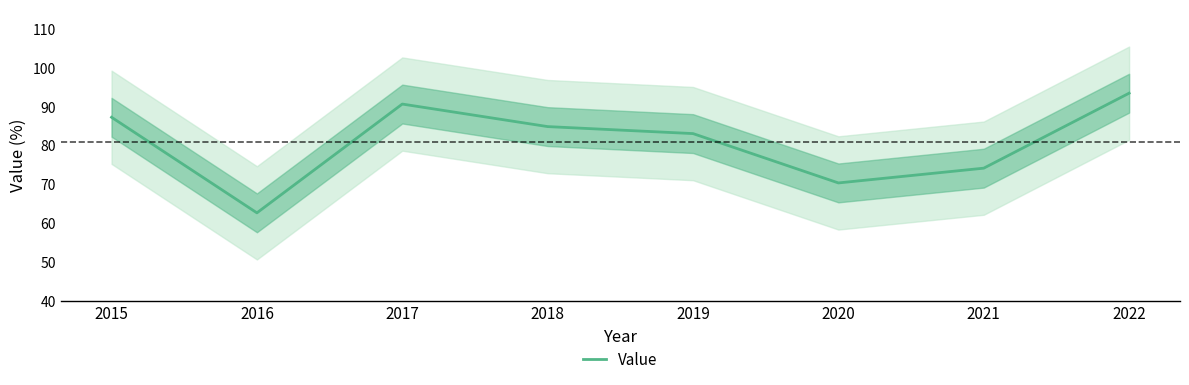

Is it true that the value at 2017 is 90.7?

True